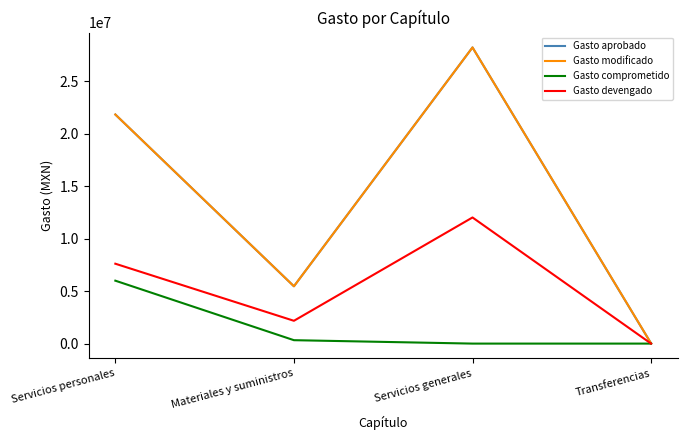

True or false: Gasto aprobado has a value of 17731111.5 at Servicios generales.

False